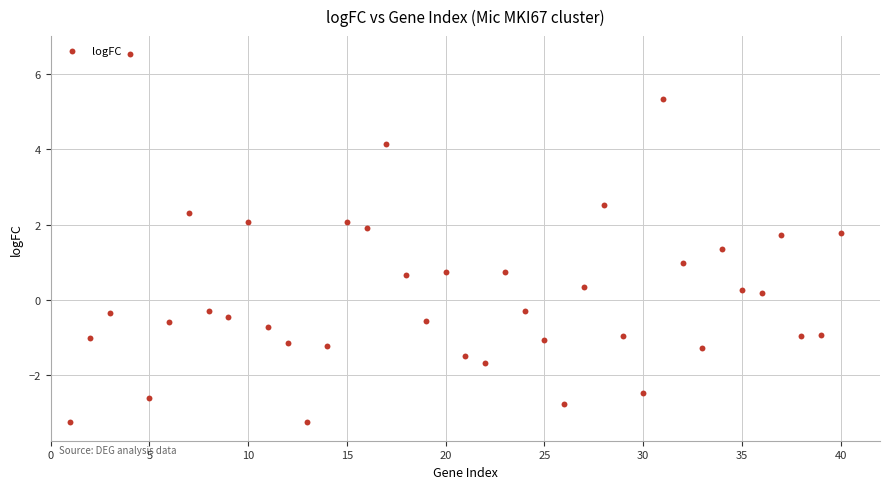

What is the range of X values (max minus min)?

39.0